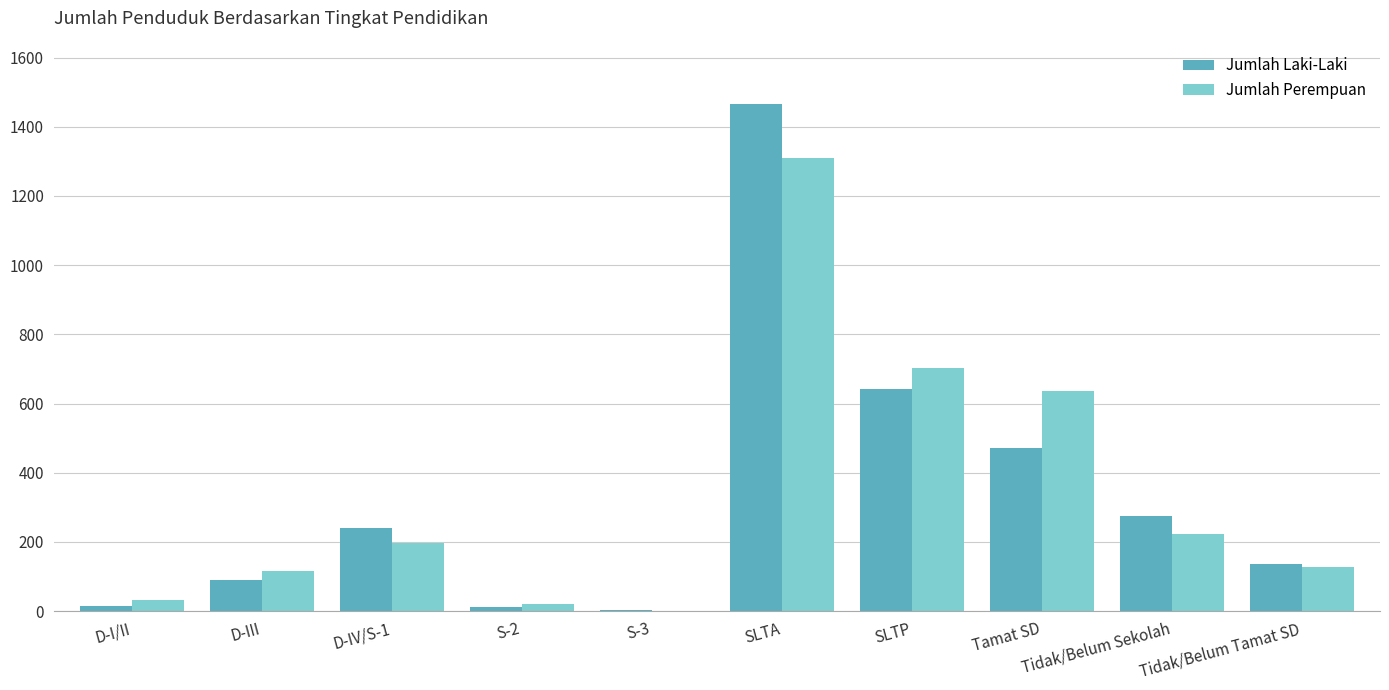

True or false: Jumlah Laki-Laki has a value of 42 at Tidak/Belum Tamat SD.

False